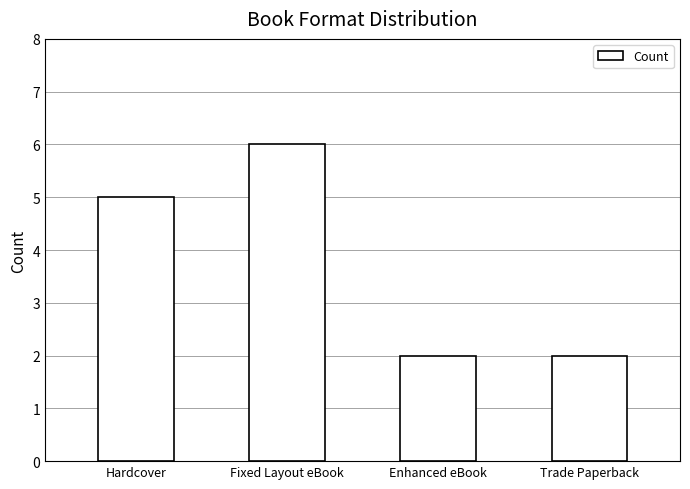

What is the minimum value shown in the chart?

2